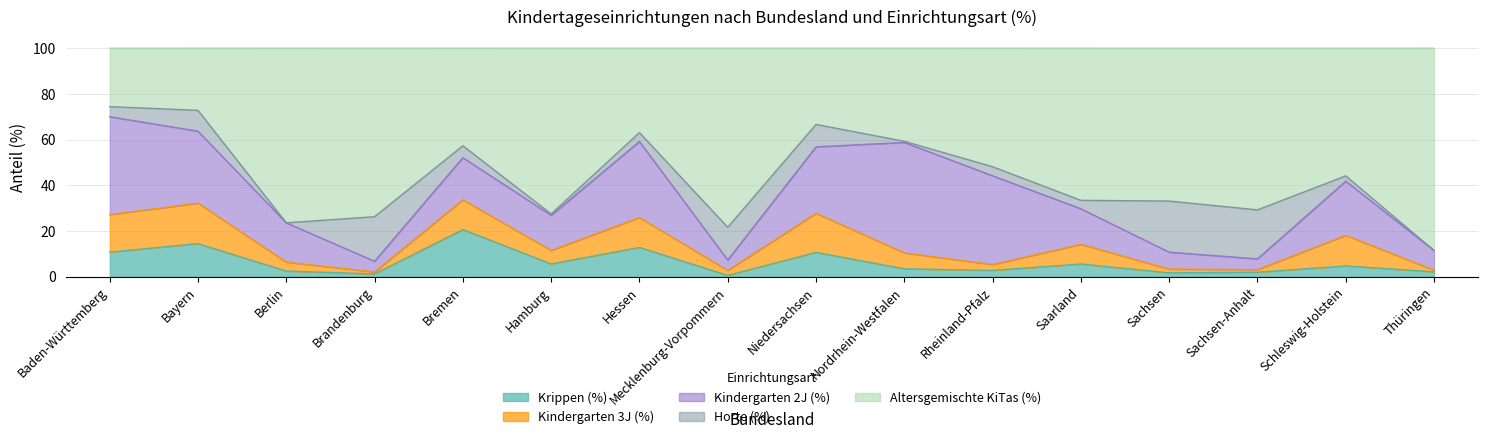

Reading right to left, list all the values displayed in this chart.

Krippen (%): Thüringen=2.1	Schleswig-Holstein=4.7	Sachsen-Anhalt=1.9	Sachsen=1.6	Saarland=5.5	Rheinland-Pfalz=2.7	Nordrhein-Westfalen=3.4	Niedersachsen=10.6	Mecklenburg-Vorpommern=0.5	Hessen=12.8	Hamburg=5.6	Bremen=20.6	Brandenburg=1.2	Berlin=2.4	Bayern=14.4	Baden-Württemberg=10.7
Kindergarten 3J (%): Thüringen=0.8	Schleswig-Holstein=13.4	Sachsen-Anhalt=1.1	Sachsen=1.6	Saarland=8.6	Rheinland-Pfalz=2.6	Nordrhein-Westfalen=7.0	Niedersachsen=17.1	Mecklenburg-Vorpommern=2.2	Hessen=13.1	Hamburg=5.9	Bremen=13.0	Brandenburg=0.9	Berlin=3.9	Bayern=17.7	Baden-Württemberg=16.4
Kindergarten 2J (%): Thüringen=8.6	Schleswig-Holstein=23.7	Sachsen-Anhalt=4.7	Sachsen=7.4	Saarland=15.6	Rheinland-Pfalz=38.8	Nordrhein-Westfalen=48.4	Niedersachsen=29.1	Mecklenburg-Vorpommern=4.6	Hessen=33.3	Hamburg=15.4	Bremen=18.4	Brandenburg=4.7	Berlin=17.2	Bayern=31.5	Baden-Württemberg=42.9
Horte (%): Thüringen=0.0	Schleswig-Holstein=2.3	Sachsen-Anhalt=21.4	Sachsen=22.4	Saarland=3.7	Rheinland-Pfalz=4.0	Nordrhein-Westfalen=0.5	Niedersachsen=9.8	Mecklenburg-Vorpommern=14.3	Hessen=3.9	Hamburg=0.6	Bremen=5.2	Brandenburg=19.5	Berlin=0.0	Bayern=9.1	Baden-Württemberg=4.4
Altersgemischte KiTas (%): Thüringen=88.6	Schleswig-Holstein=55.9	Sachsen-Anhalt=70.8	Sachsen=66.9	Saarland=66.6	Rheinland-Pfalz=51.9	Nordrhein-Westfalen=40.8	Niedersachsen=33.4	Mecklenburg-Vorpommern=78.4	Hessen=36.9	Hamburg=72.5	Bremen=42.7	Brandenburg=73.8	Berlin=76.5	Bayern=27.2	Baden-Württemberg=25.6